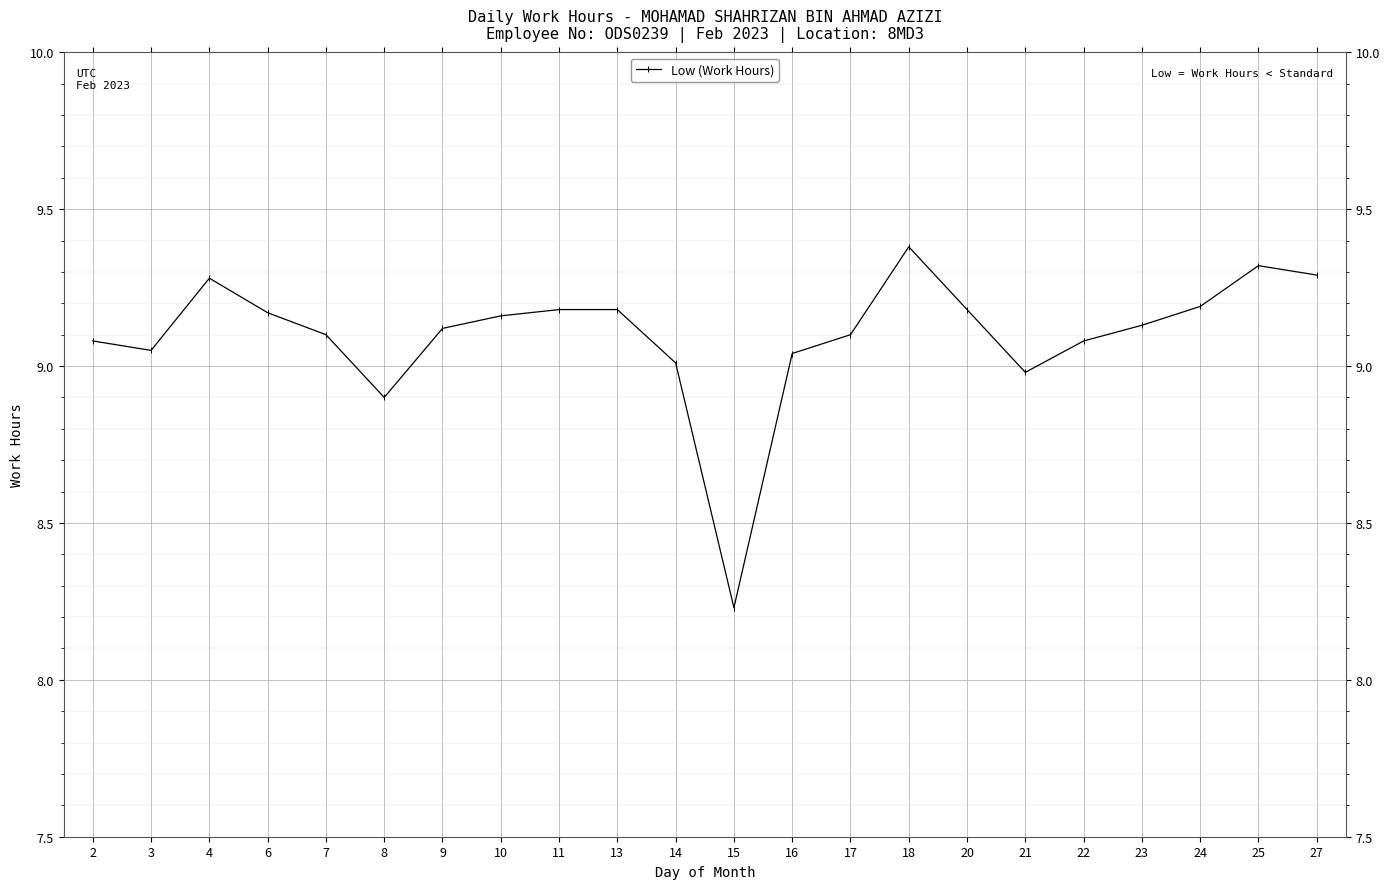

At which category does the data reach its first local valley?

3